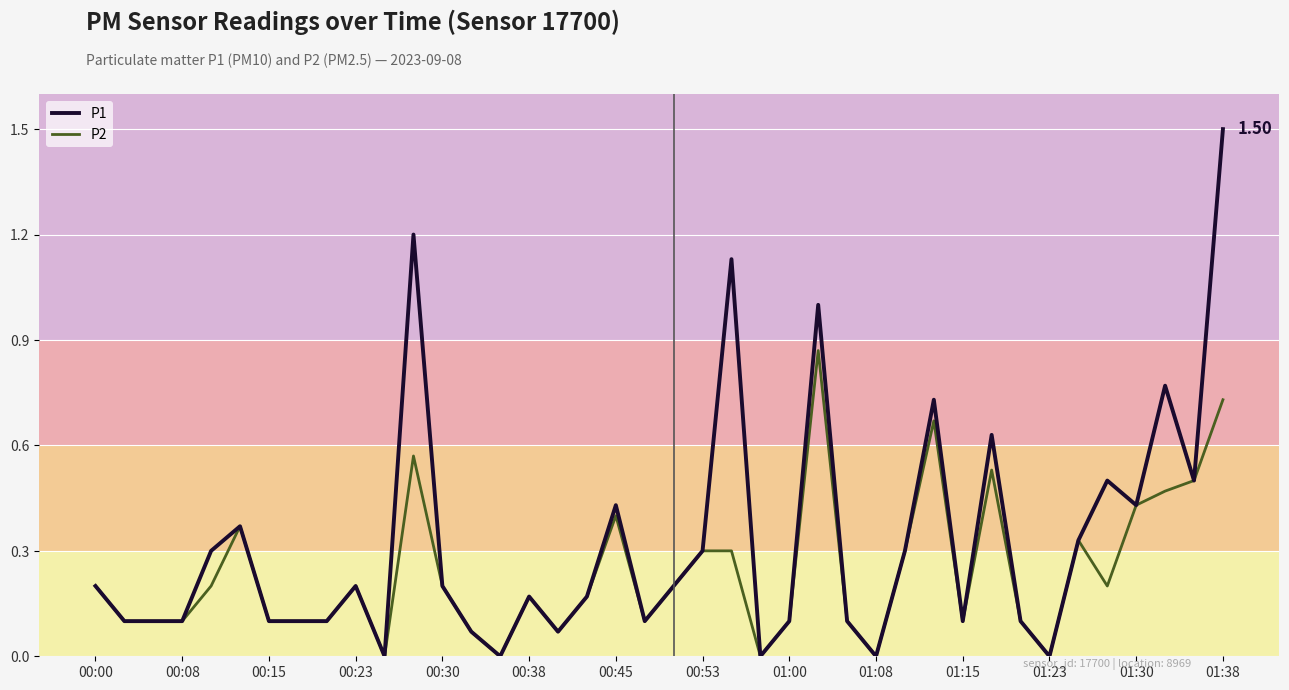

Which series has the largest total across all categories?

P1